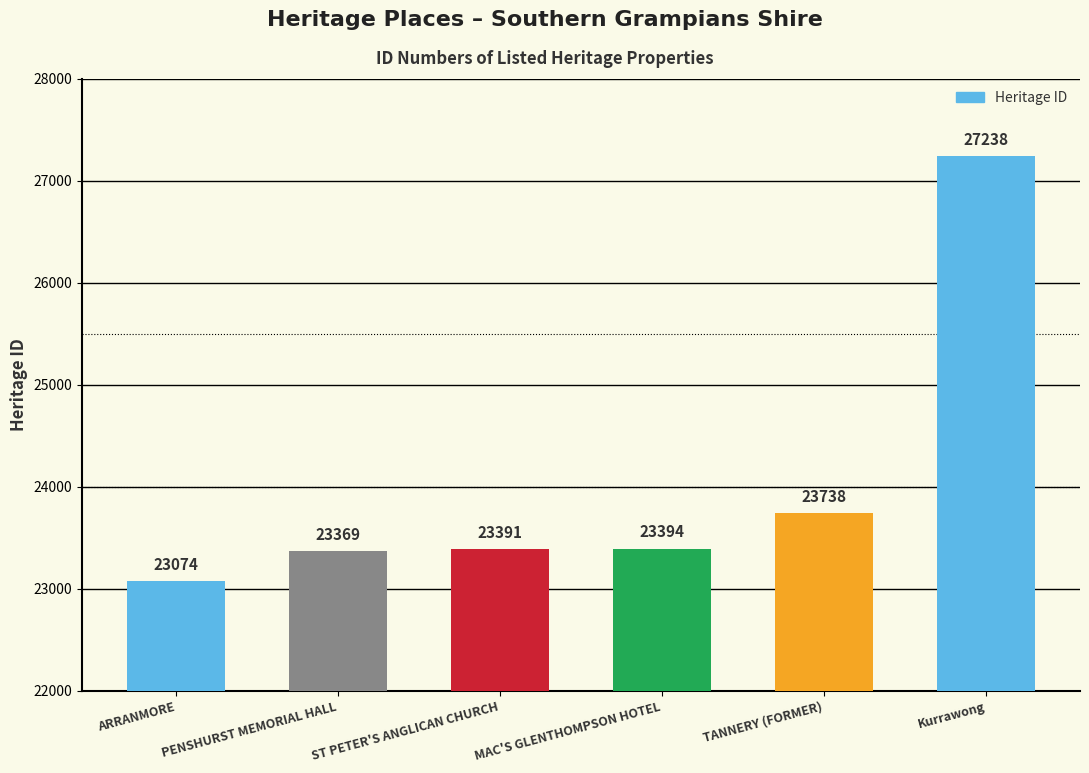

The value at PENSHURST MEMORIAL HALL is 14108. True or false?

False